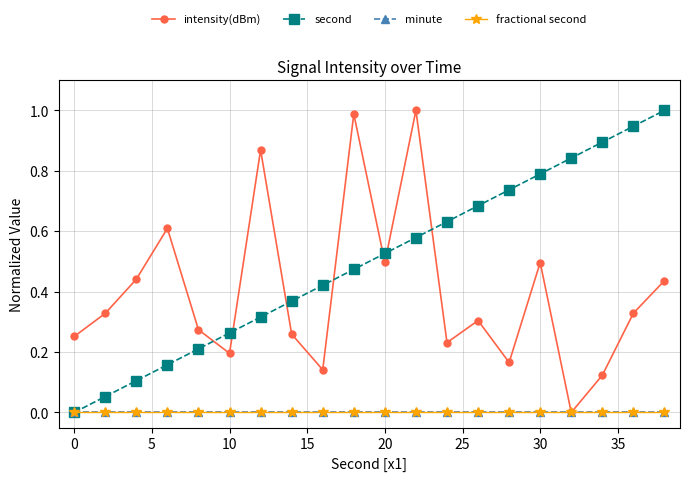

Does the chart have visible grid lines?

Yes